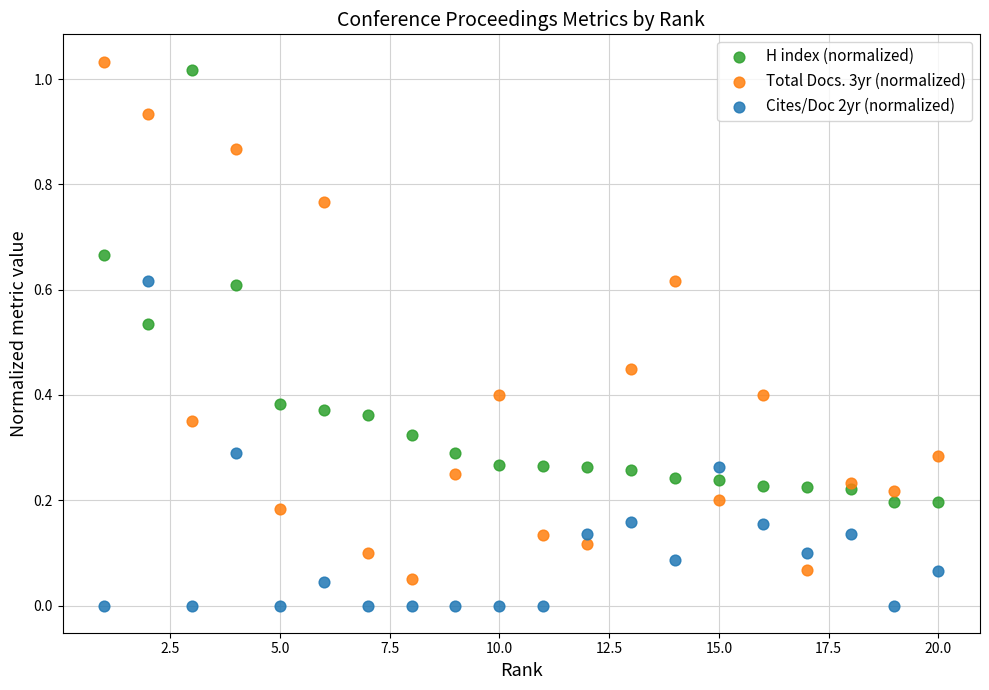

Which series reaches the minimum Y coordinate?

Cites/Doc 2yr (normalized)